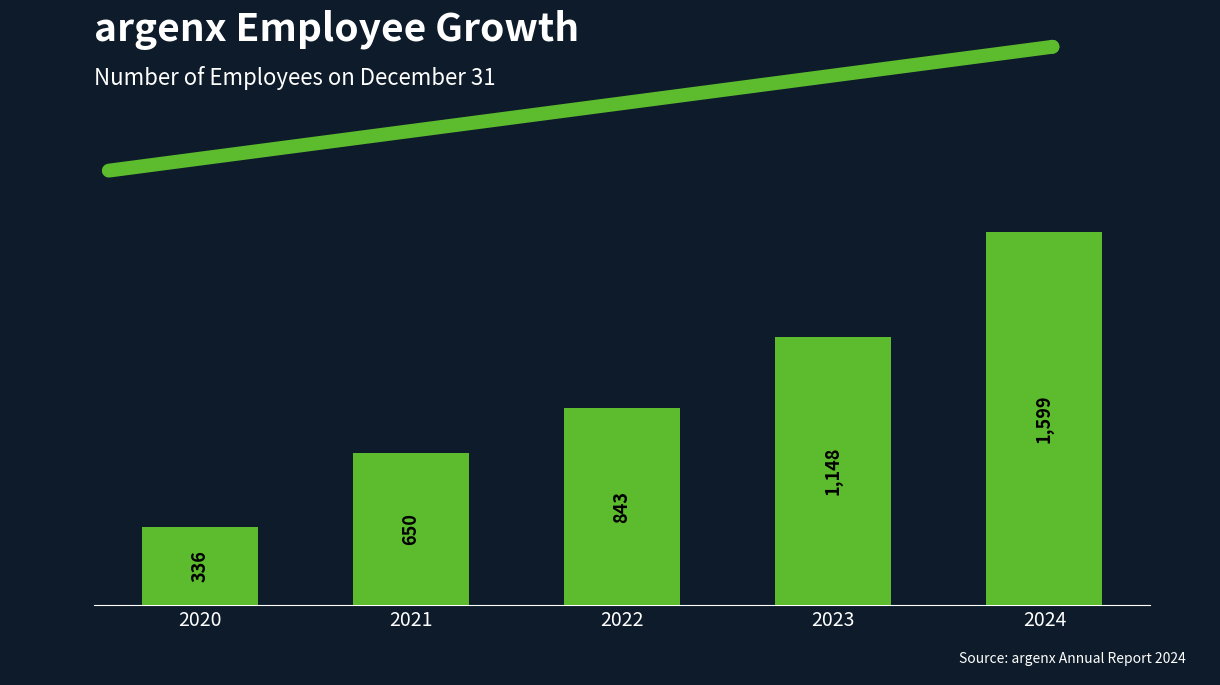

Approximately how many times larger is the value at 2021 compared to 2020?

1.9